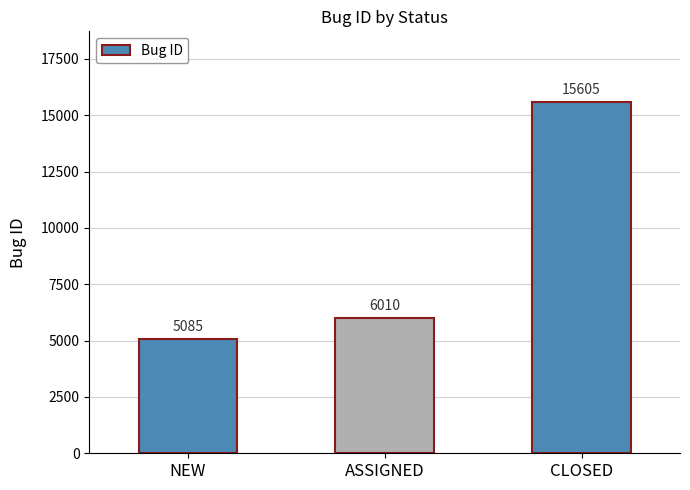

True or false: the data shows 23068 at CLOSED.

False